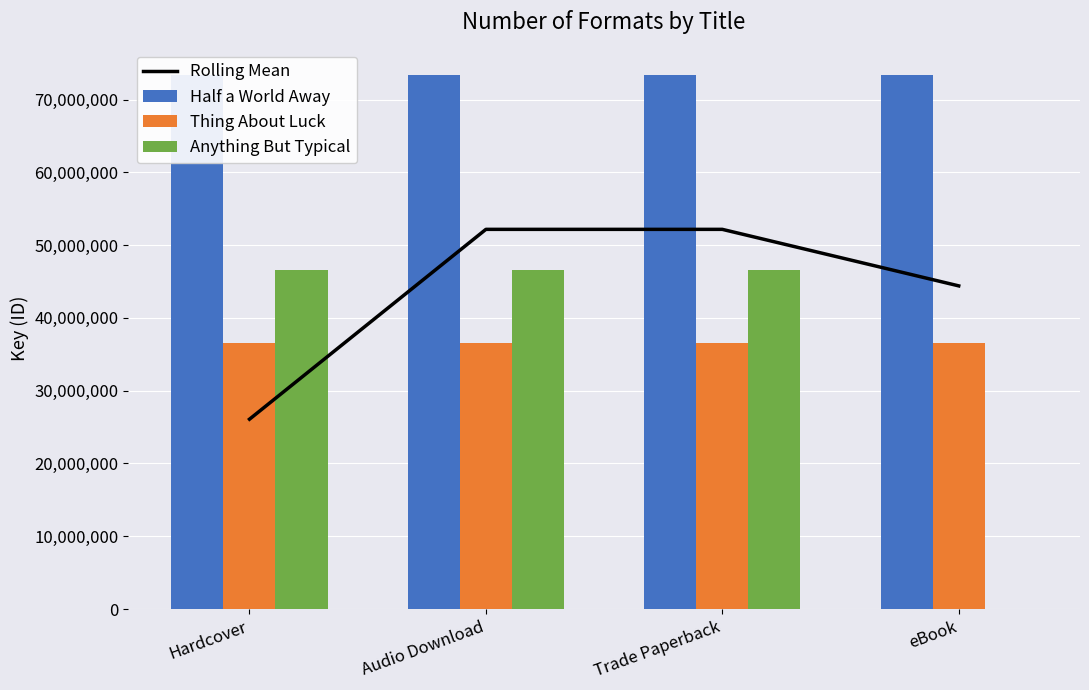

Does the chart contain stacked bars?

No